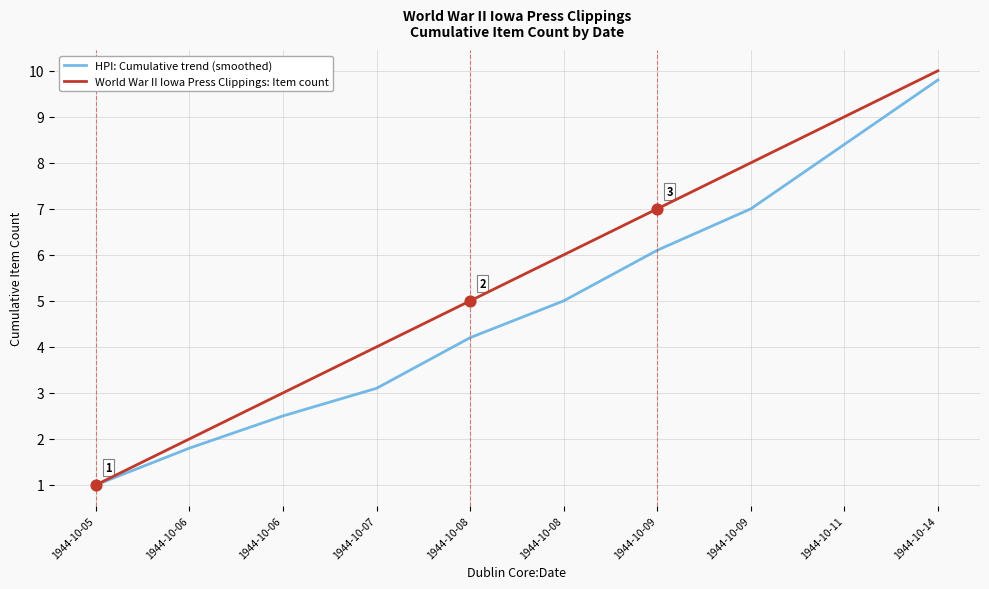

Is the value of World War II Iowa Press Clippings: Item count at 1944-10-06 greater than the value of HPI: Cumulative trend (smoothed) at 1944-10-06?

Yes